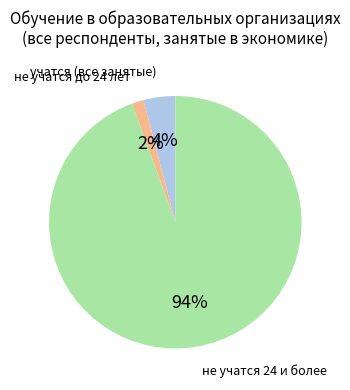

To the nearest percent, what is the average slice percentage?

33%